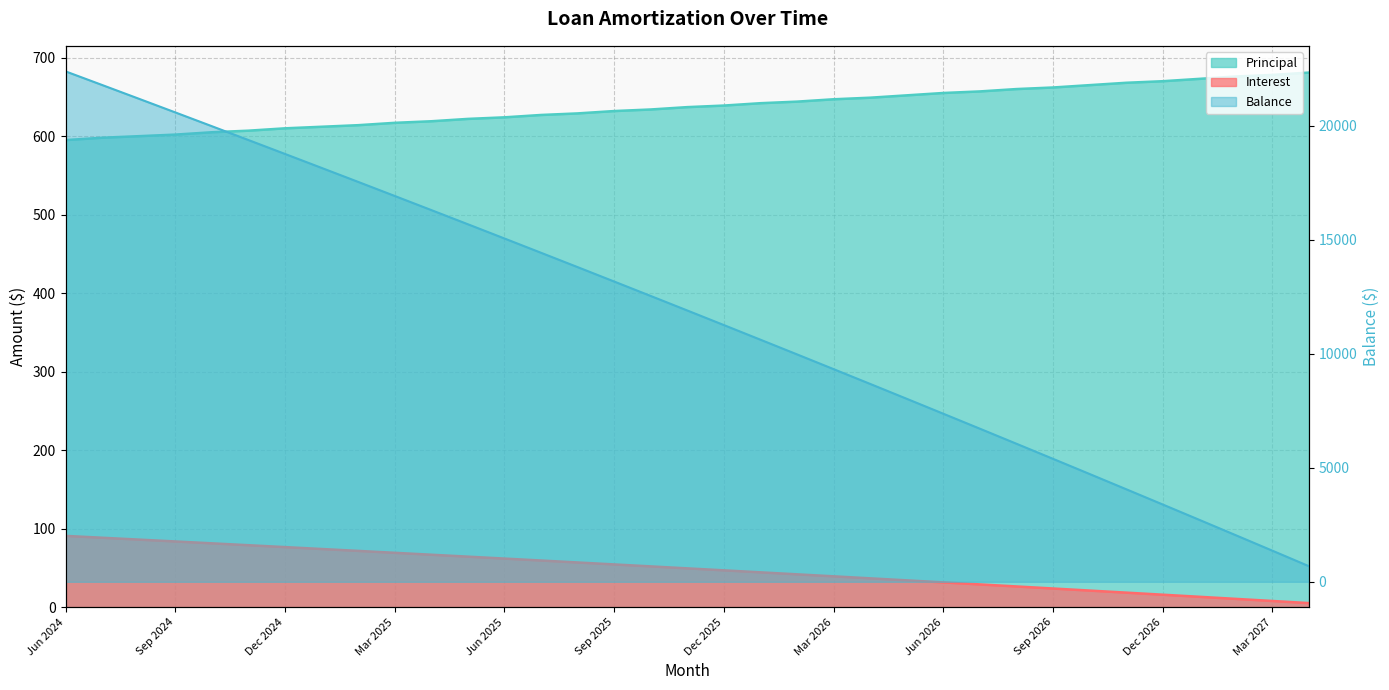

True or false: Balance and Interest intersect in this chart.

False